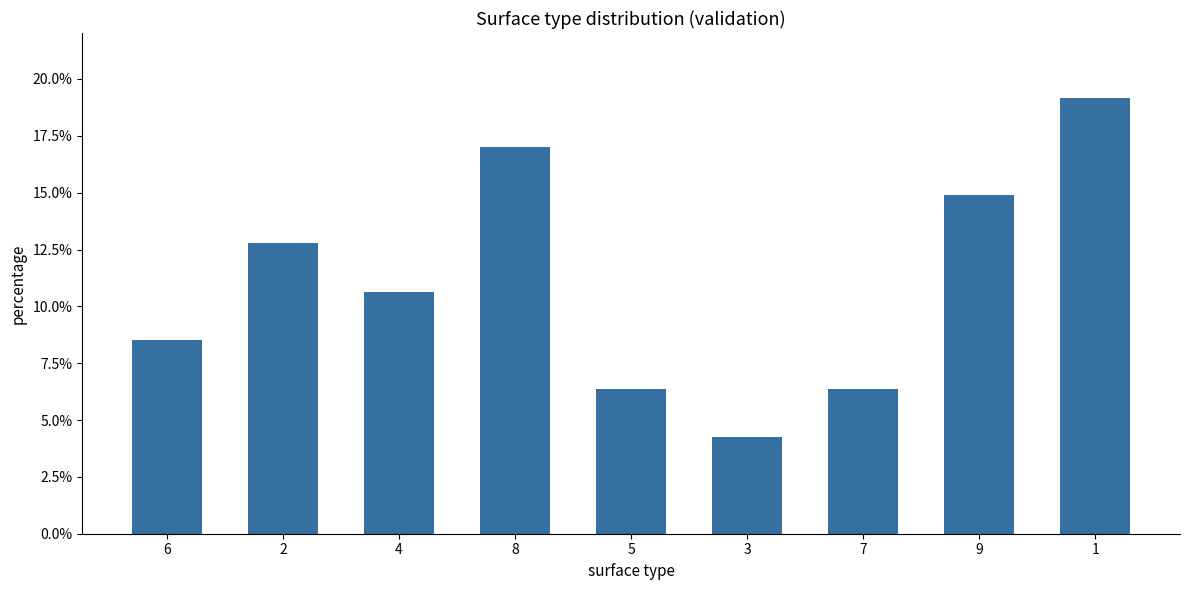

How many categories are shown in the chart?

9